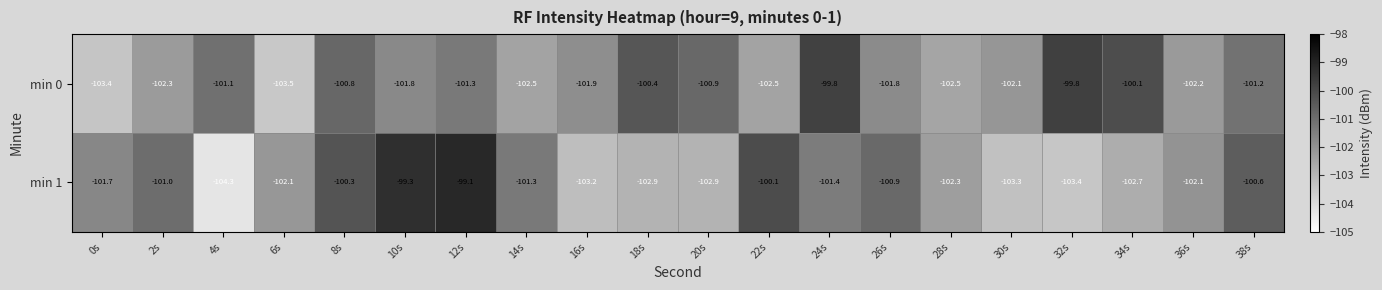

What is the sum of all min 0 values?

-2031.9